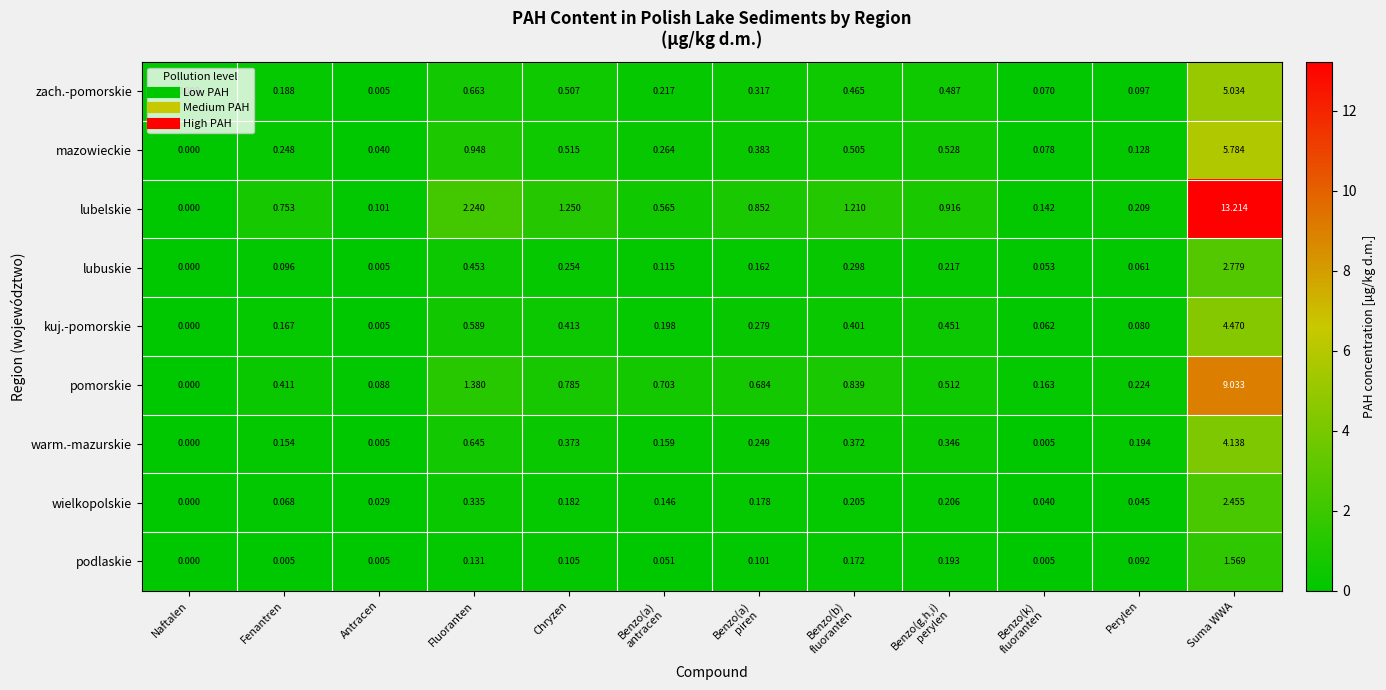

At which label is mazowieckie closest to 2?

Fluoranten